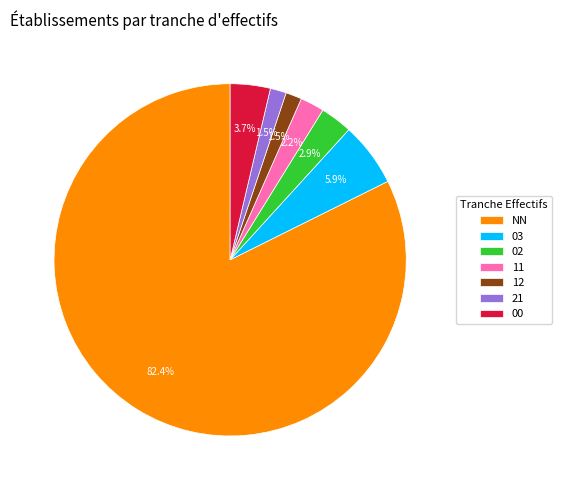

Does 21 represent more than half of the total?

No